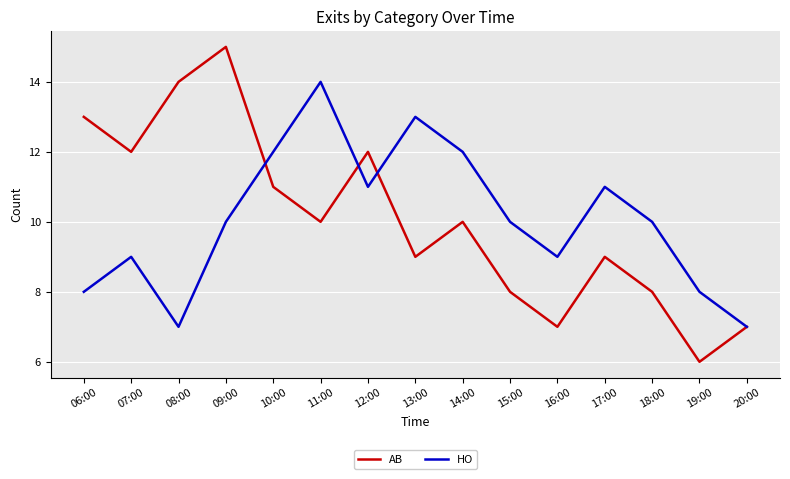

What are all the series names shown in the legend?

AB, HO